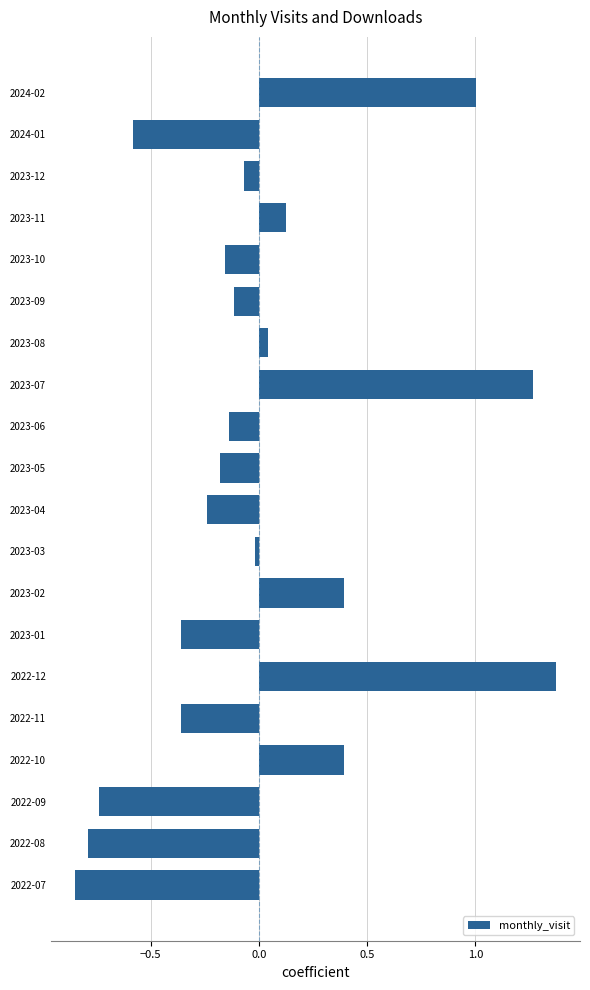

Which label corresponds to the smallest value in the chart?

2022-07